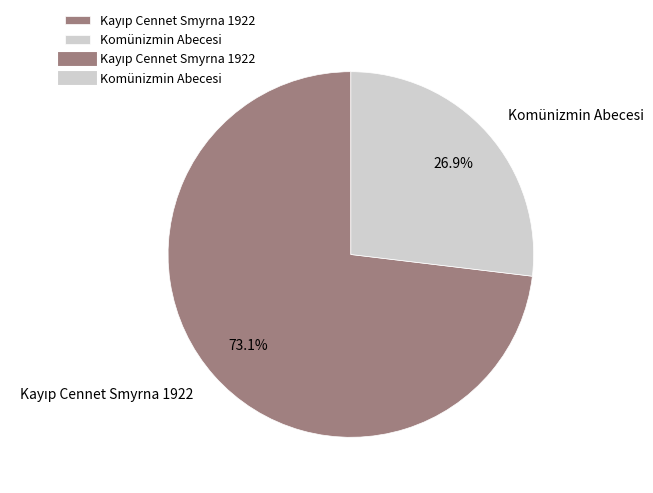

What is the smallest slice in the pie chart?

Komünizmin Abecesi